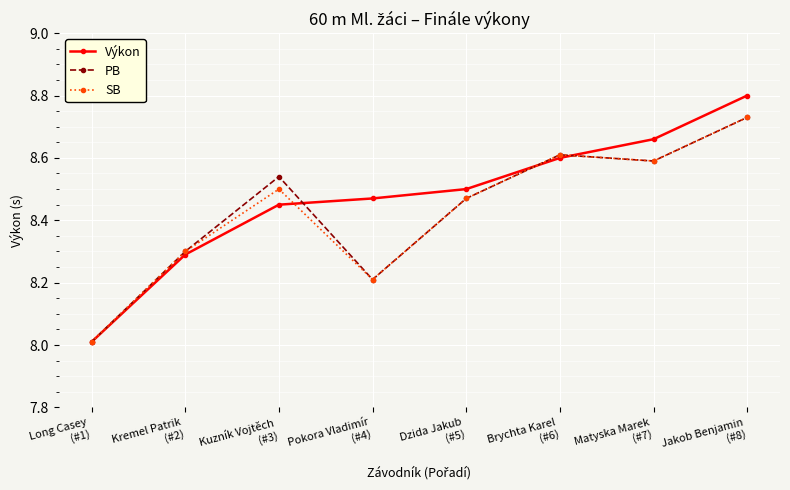

What is the sum of all SB values?

67.4